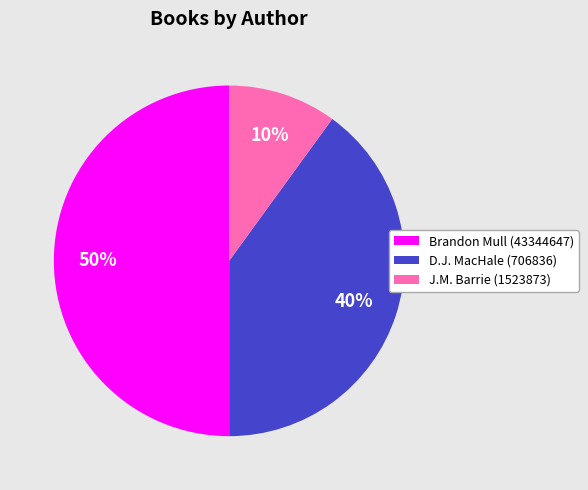

True or false: D.J. MacHale (706836) accounts for 34% of the total.

False